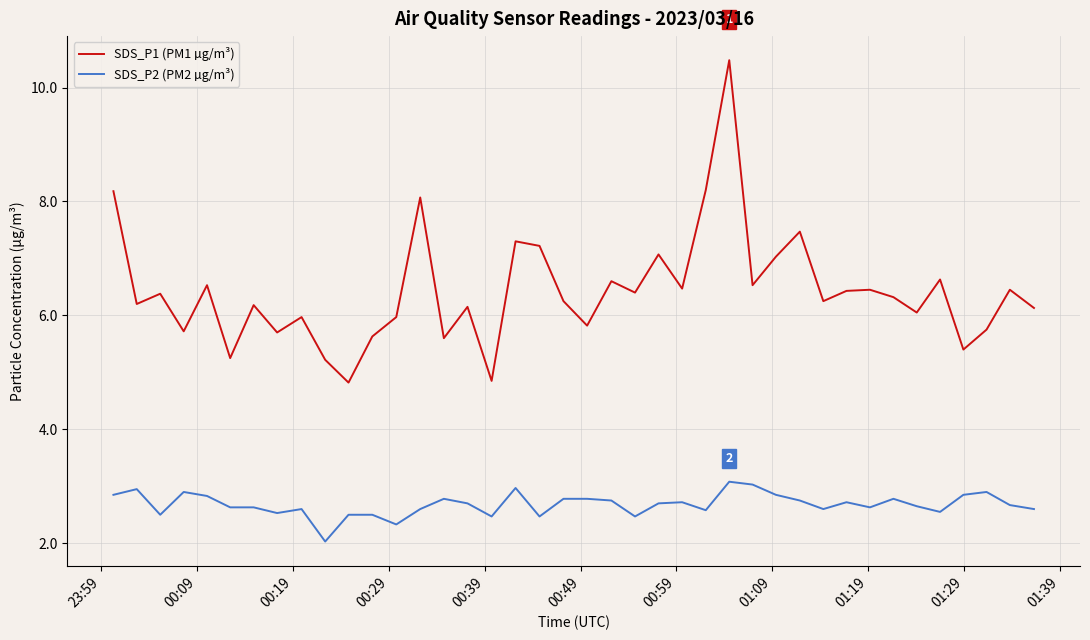

True or false: SDS_P2 (PM2 µg/m³) and SDS_P1 (PM1 µg/m³) intersect in this chart.

False